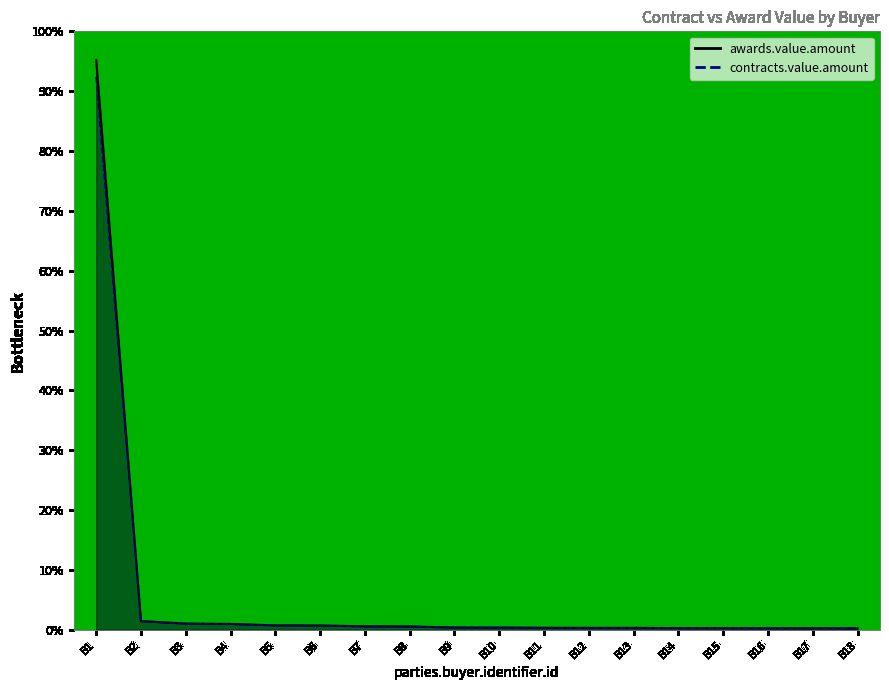

True or false: contracts.value.amount and awards.value.amount cross at least once.

False